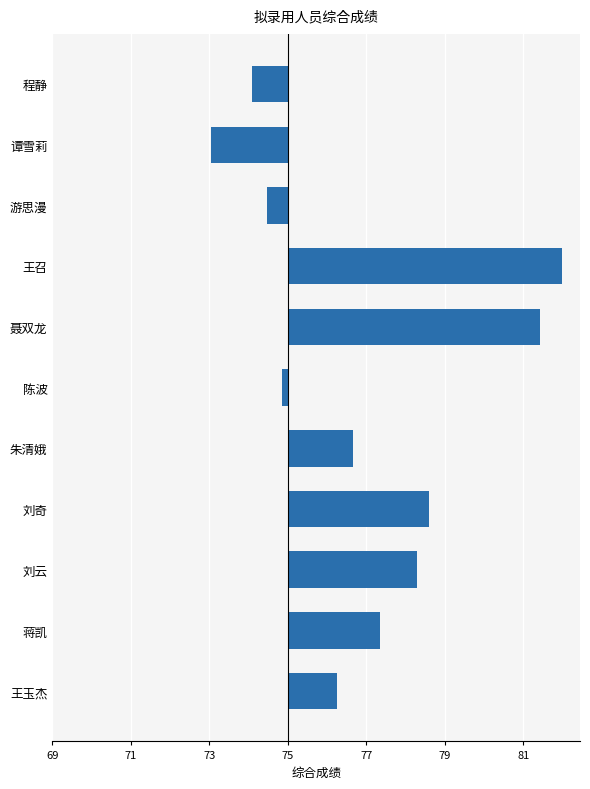

Does the chart contain any negative values?

Yes